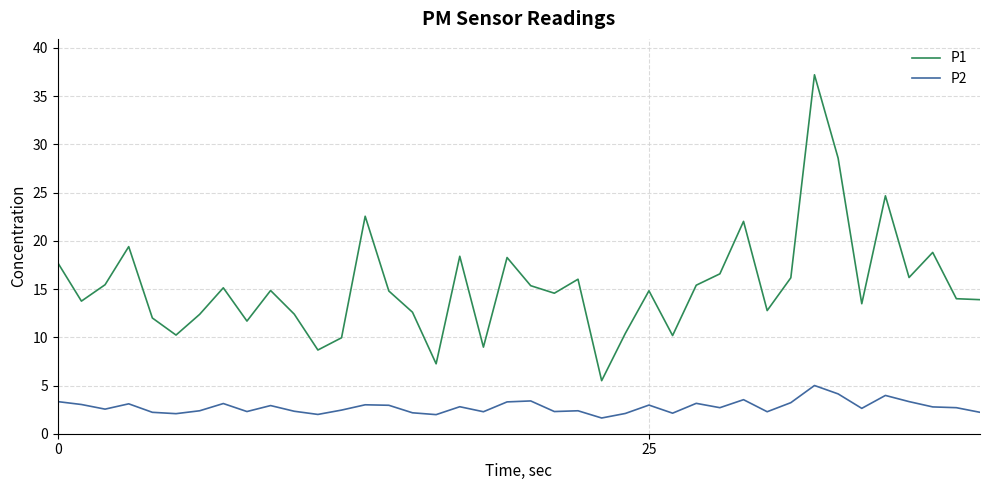

What is the maximum value for P2?

5.0